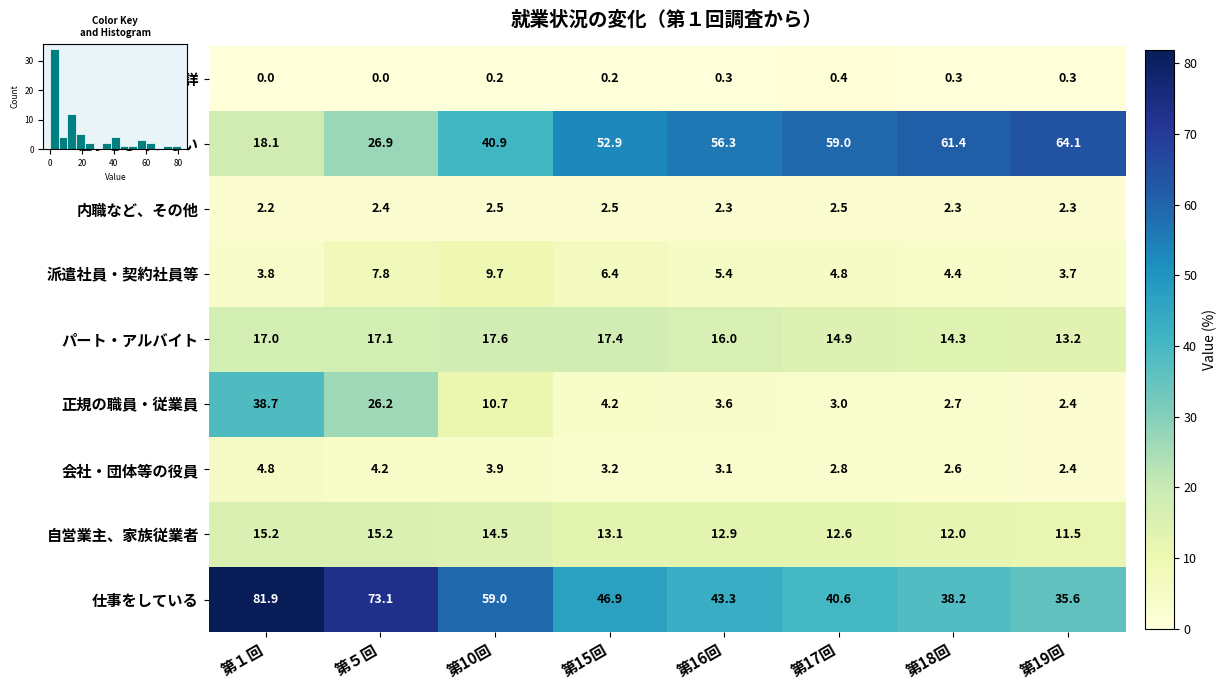

How many data points in パート・アルバイト are less than 17?

4